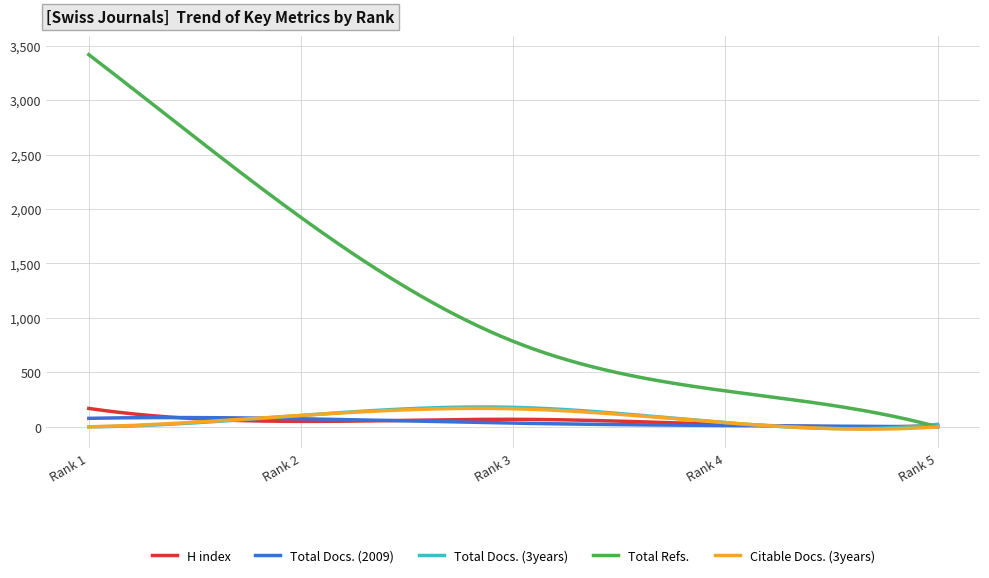

What is the average value of the Total Refs. series?

1168.1